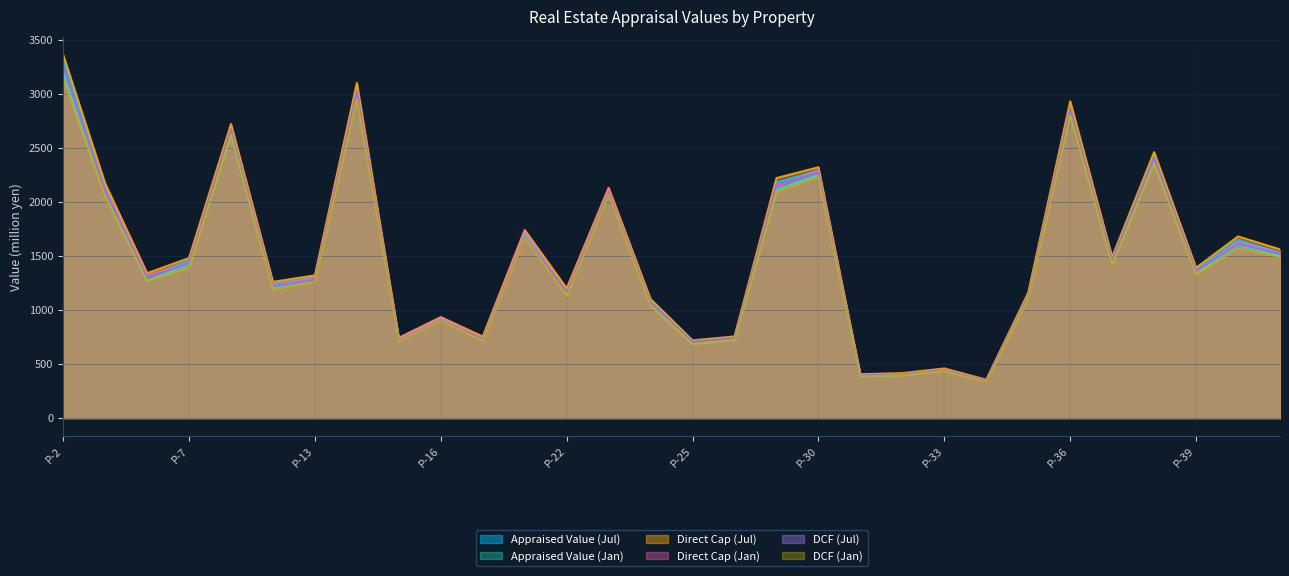

How many lines are shown in the chart?

6